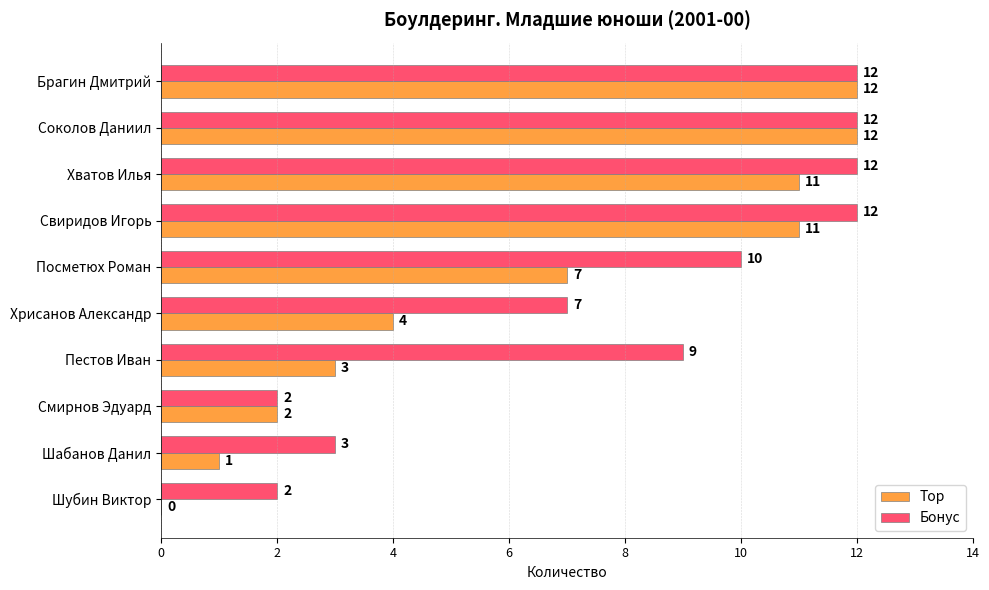

Between Хрисанов Александр and Шубин Виктор, which series saw the biggest shift?

Бонус